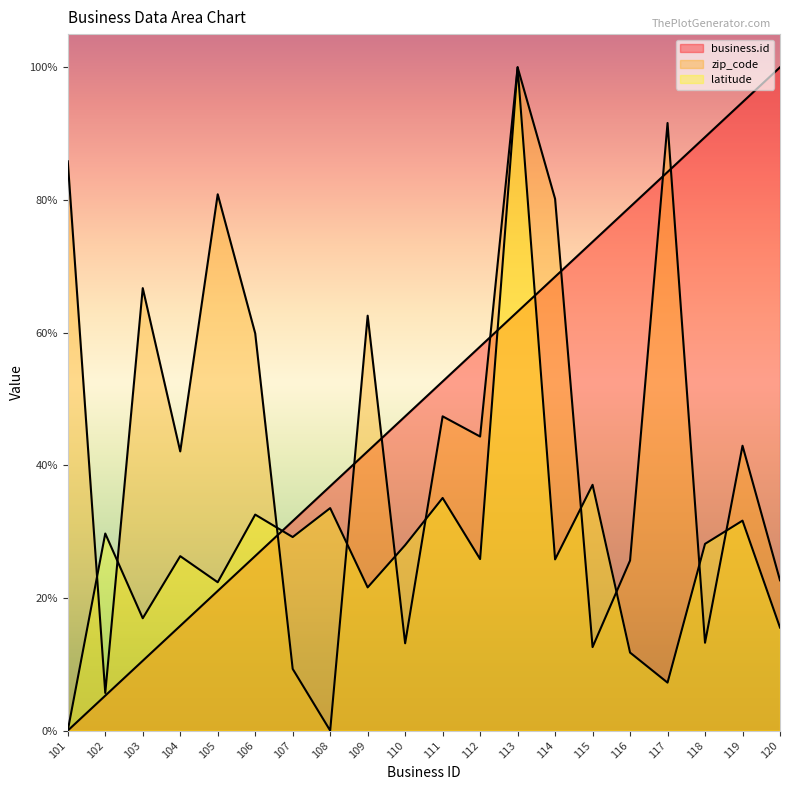

Which category has the highest value across all series?

120